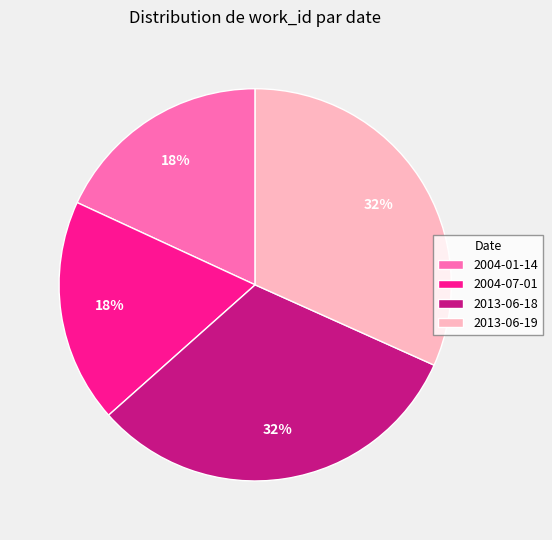

To the nearest percent, what is the difference between the largest and smallest slice percentages?

14%